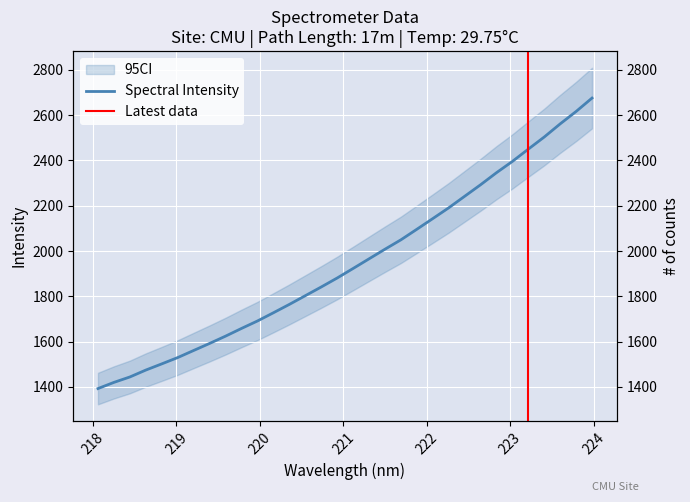

The value at 10 is 2253.5. True or false?

False